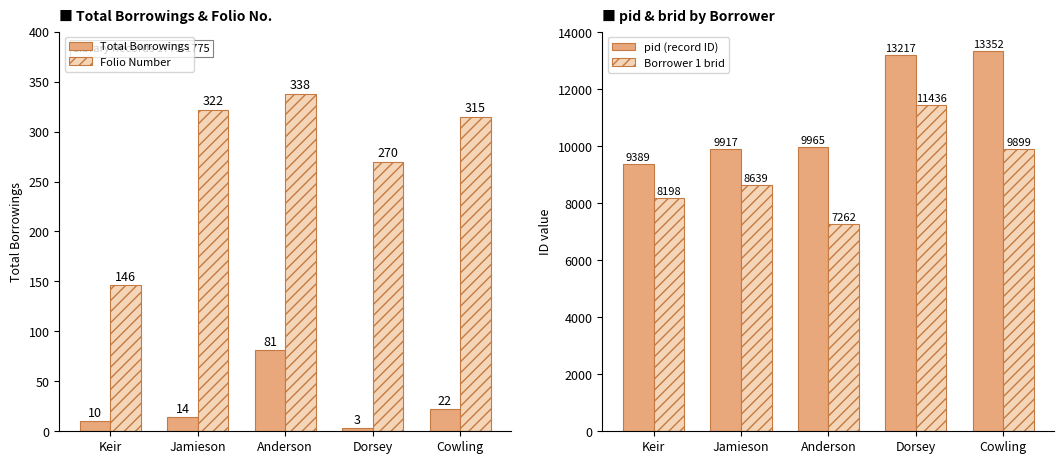

Which series has the widest spread of values?

Borrower 1 brid